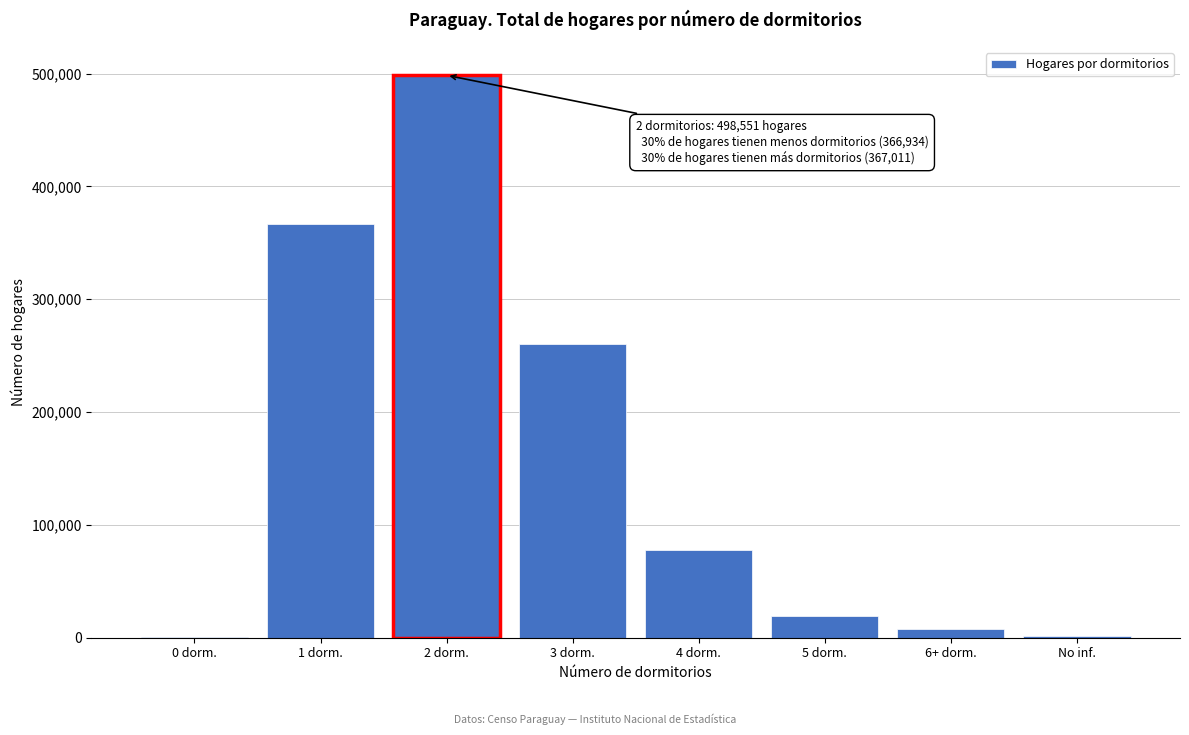

Which has a higher value, 3 dorm. or 1 dorm.?

1 dorm.